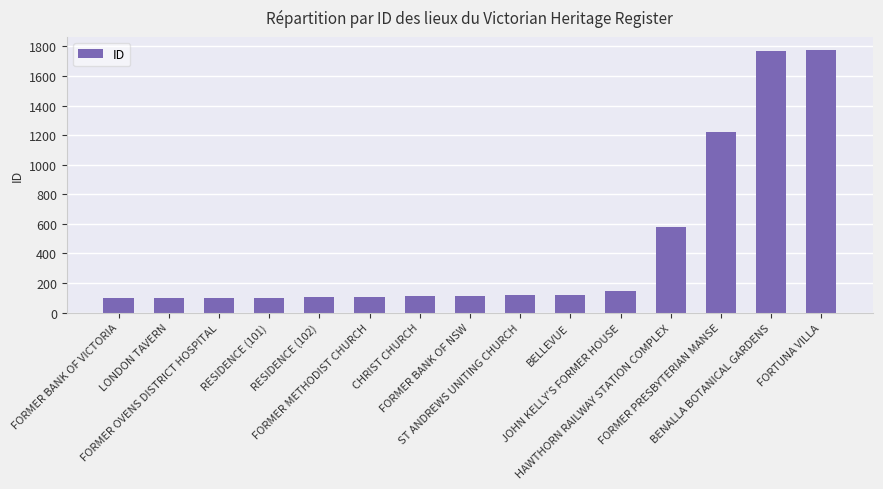

The chart shows a value of 219 at JOHN KELLY'S FORMER HOUSE. True or false?

False